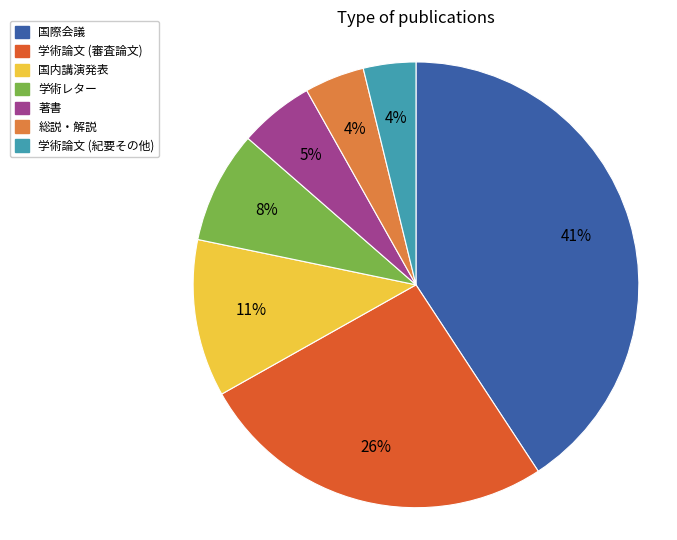

How many slices are in this pie chart?

7